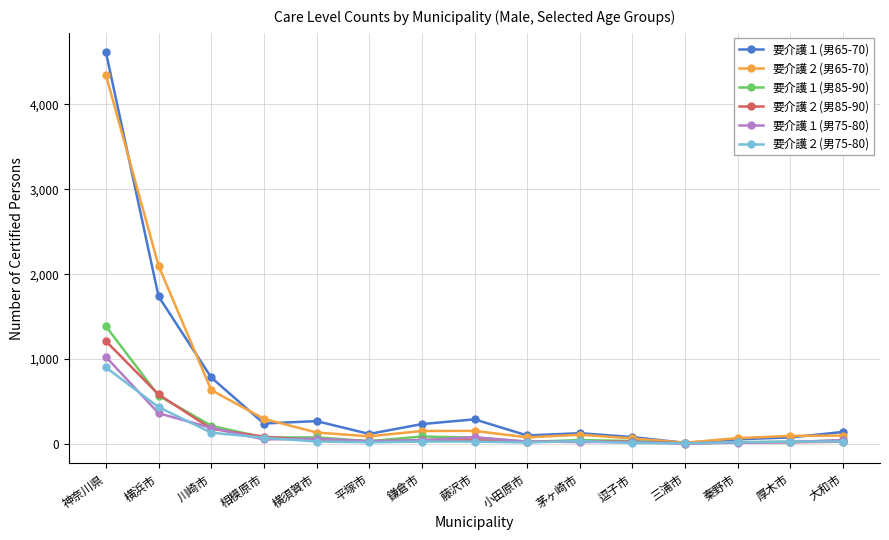

Which series has the largest range (max minus min)?

要介護１(男65-70)